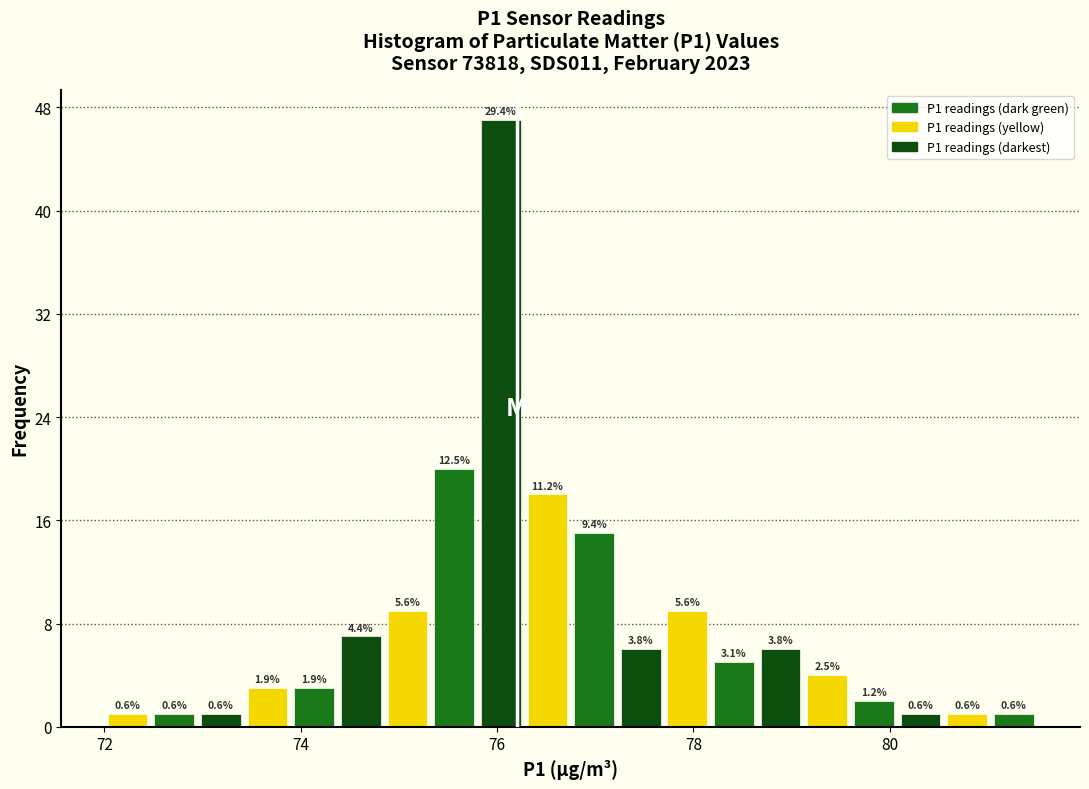

Around what value on the x-axis is the tallest bar? Give the approximate position of its centre, as read against the axis.

76.0